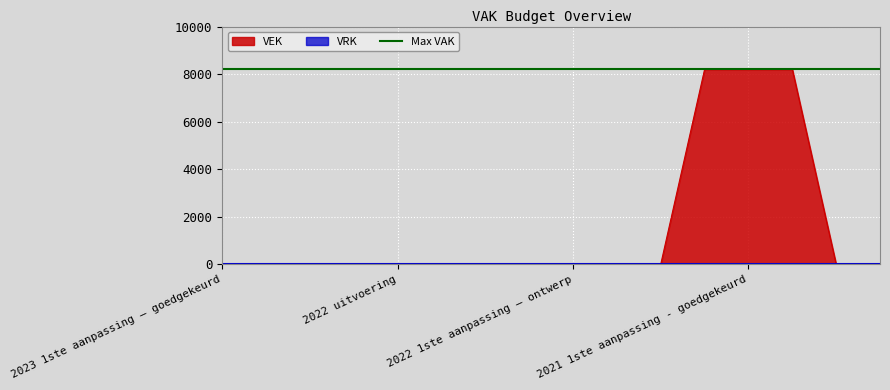

How many lines are shown in the chart?

1